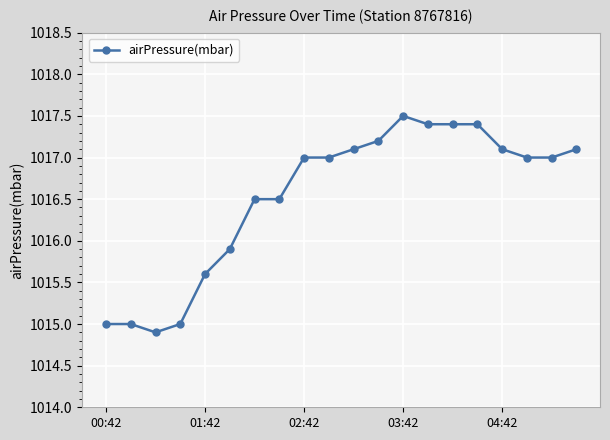

What is the difference between the maximum and minimum values?

2.6